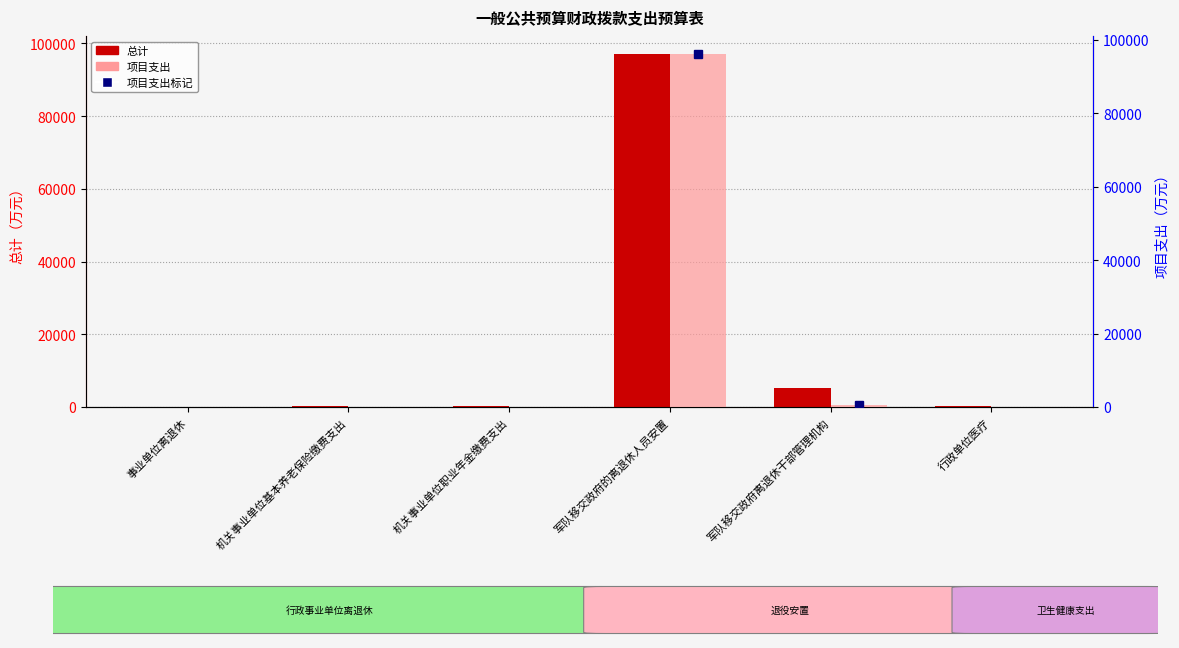

Rank the series by their maximum value, from lowest to highest.

项目支出, 总计